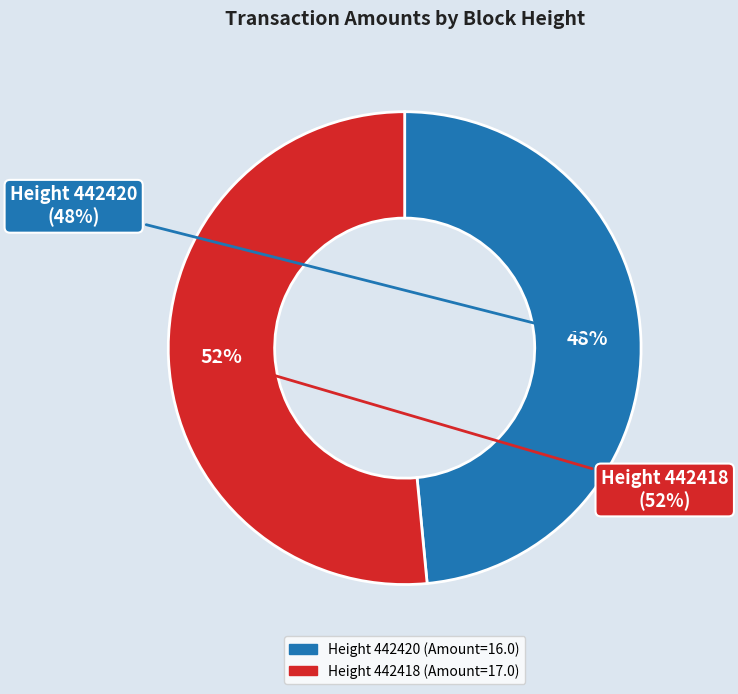

To the nearest percent, what is the average slice percentage?

50%